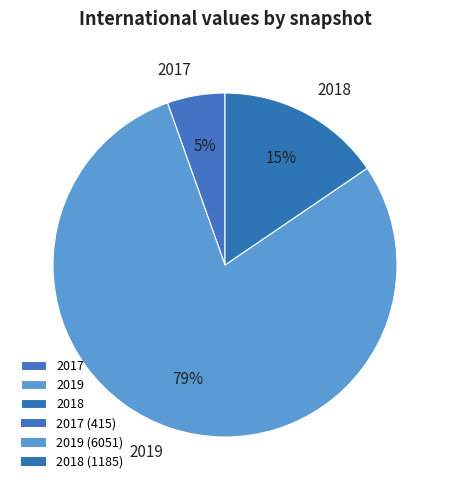

How many slices are in this pie chart?

3